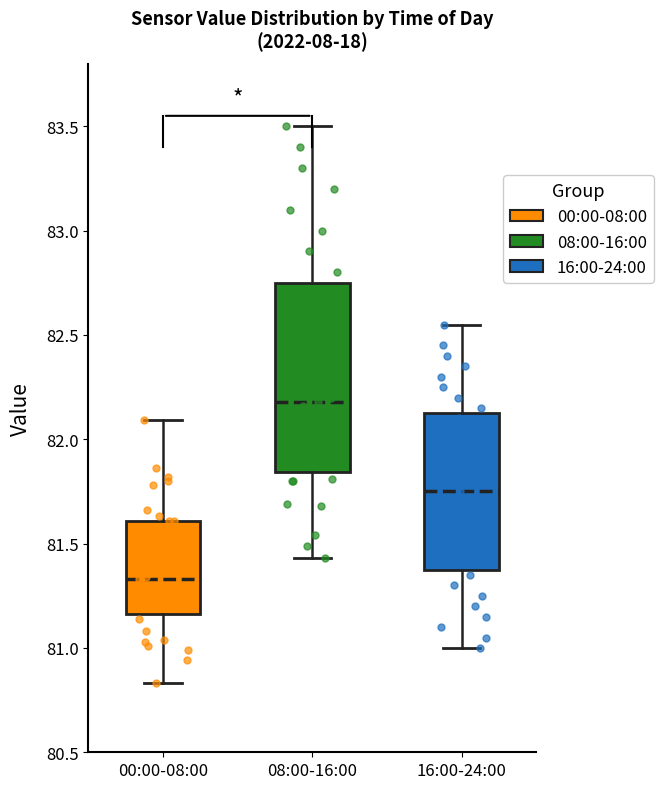

Comparing the boxes themselves (not the whiskers), which one is the tallest?

08:00-16:00